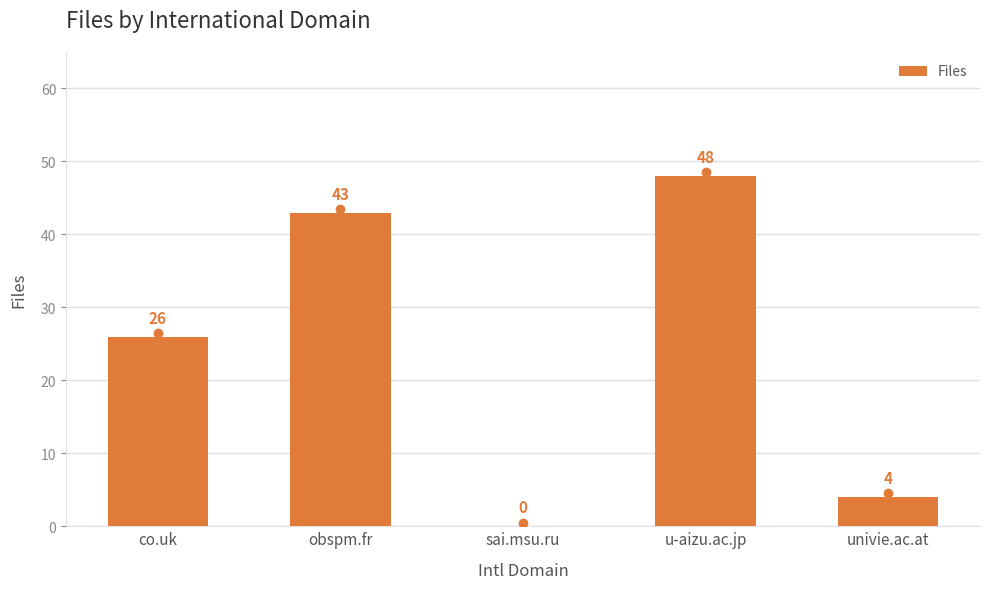

How many data points does each series have?

5